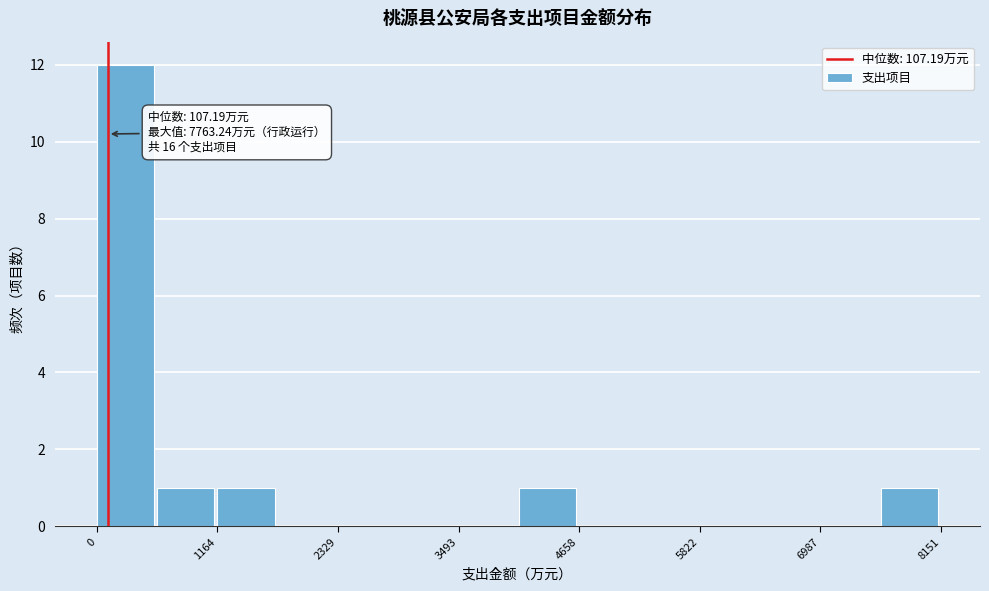

Read against the x-axis, roughly where is the centre of the tallest bar?

200